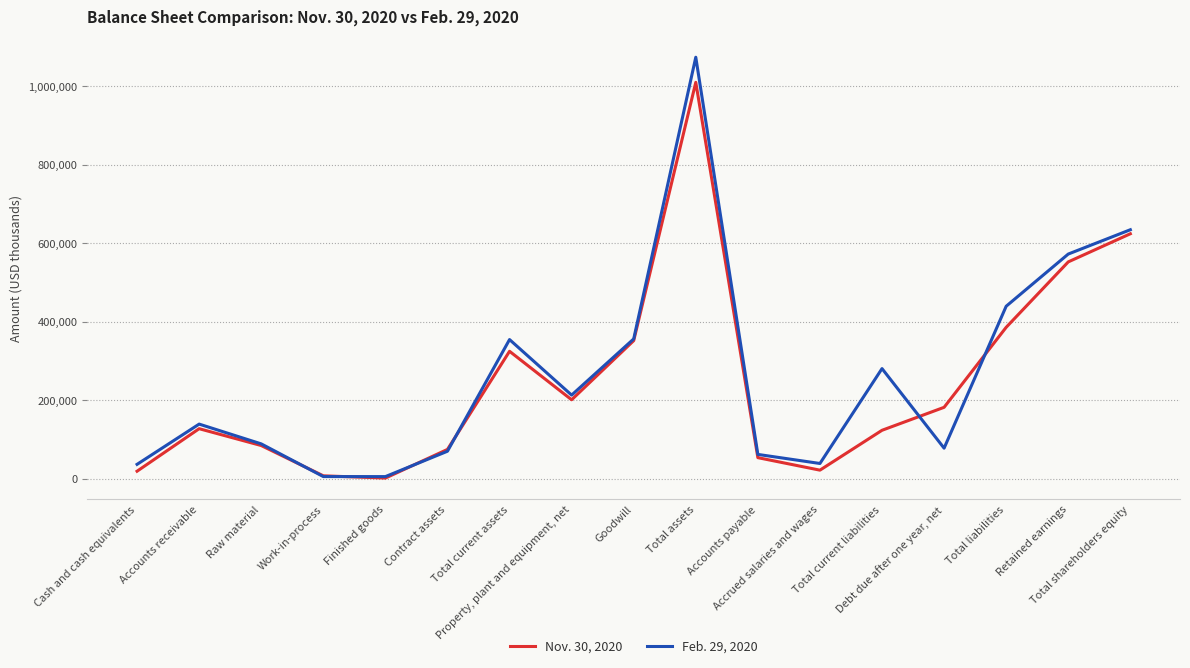

How many lines are shown in the chart?

2